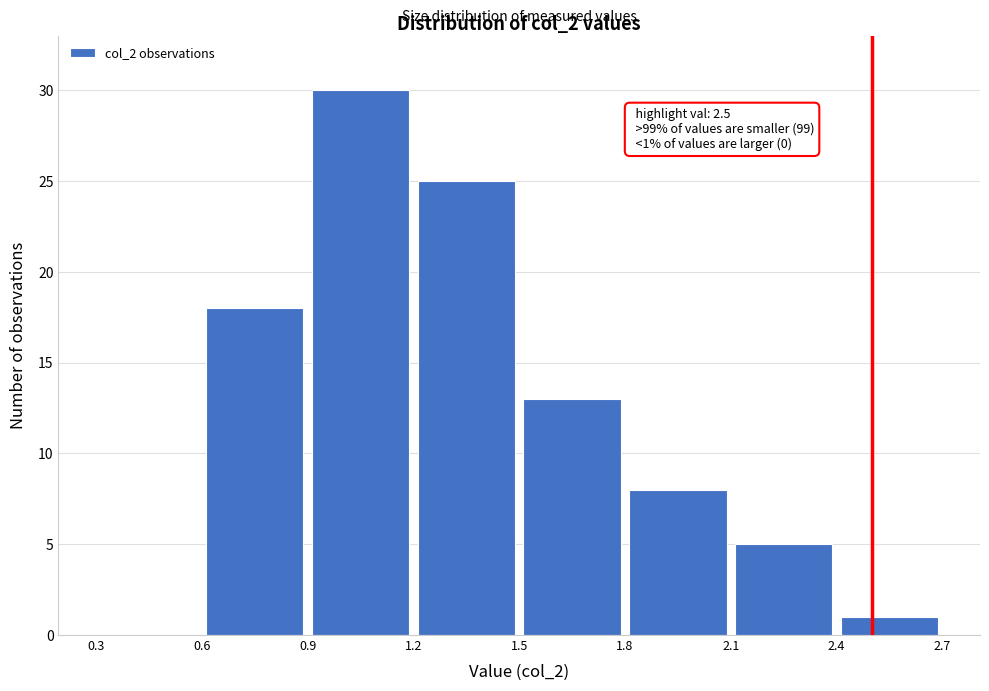

Over which range of the x-axis is the bar tallest?

0.9 to 1.2